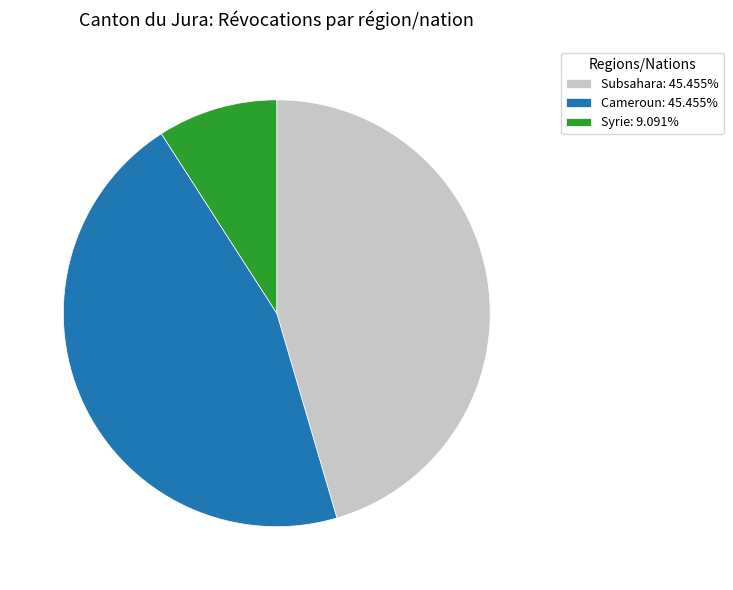

Approximately how many times larger is the value at Subsahara: 45.455% compared to Syrie: 9.091%?

5.0